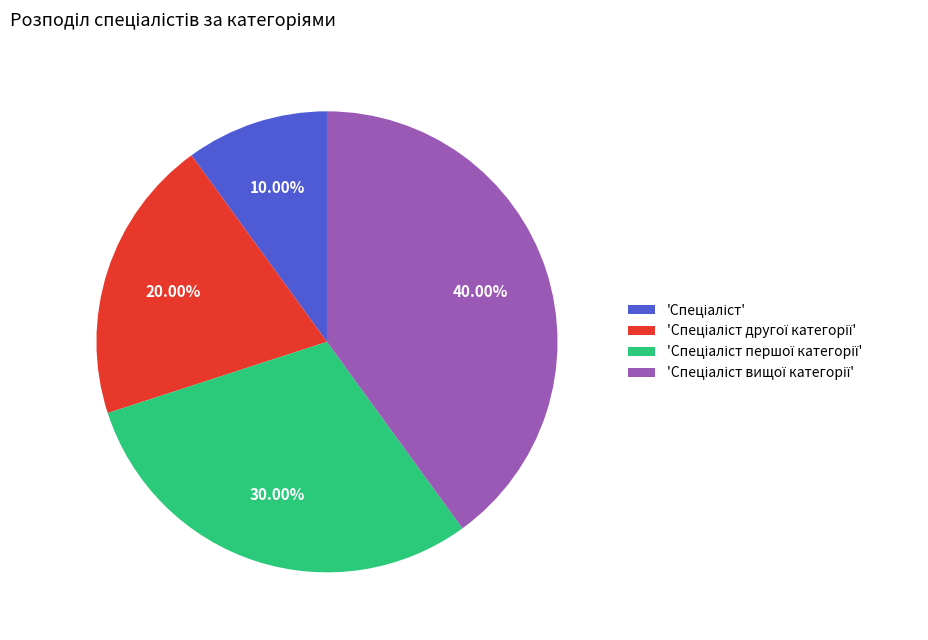

Is there any slice that represents more than half of the pie?

No